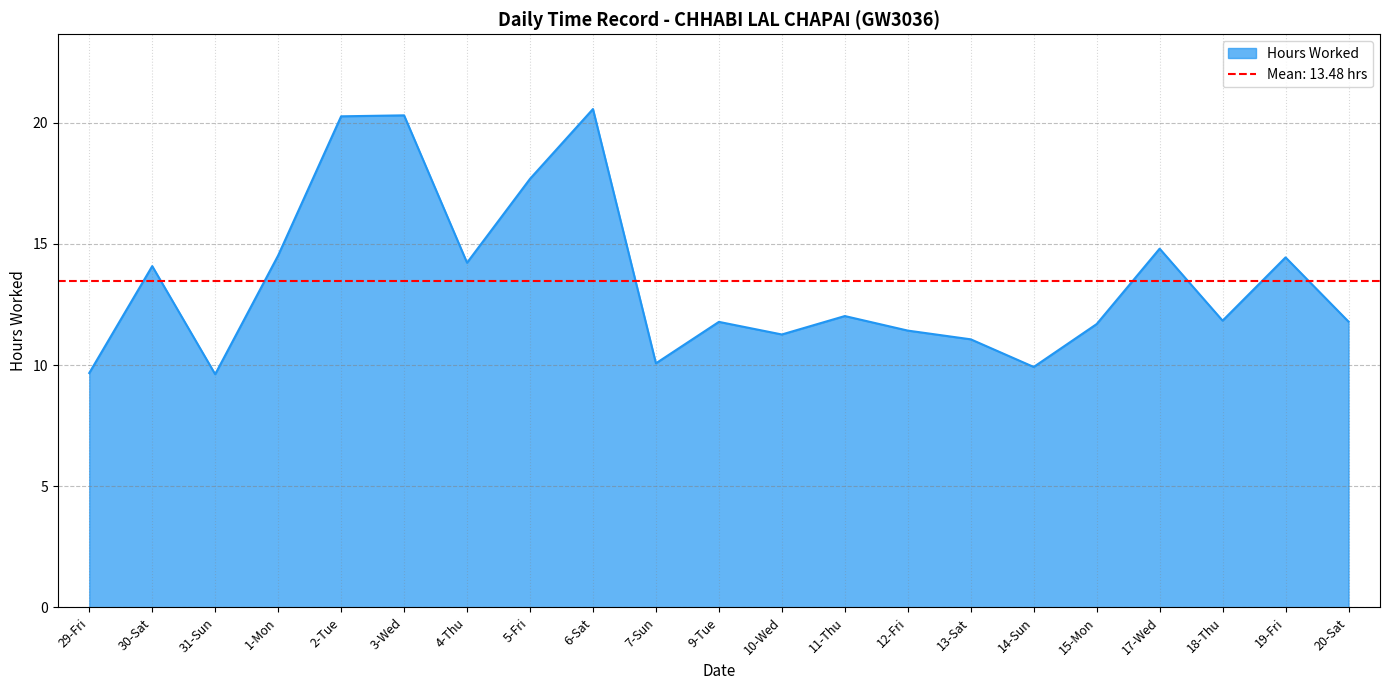

What is the difference between the maximum and minimum values?

10.9